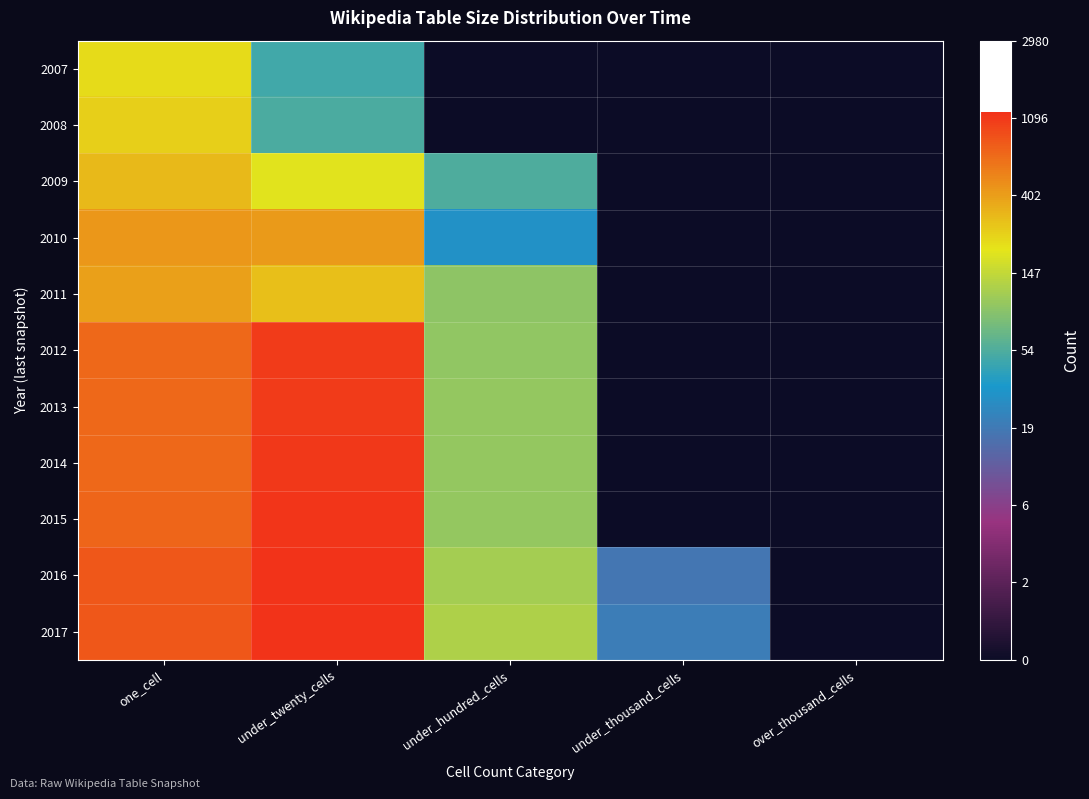

Reading left to right, transcribe all the data shown in this chart.

2007: one_cell=5.4	under_twenty_cells=3.9	under_hundred_cells=0.0	under_thousand_cells=0.0	over_thousand_cells=0.0
2008: one_cell=5.5	under_twenty_cells=4.0	under_hundred_cells=0.0	under_thousand_cells=0.0	over_thousand_cells=0.0
2009: one_cell=5.7	under_twenty_cells=5.3	under_hundred_cells=4.0	under_thousand_cells=0.0	over_thousand_cells=0.0
2010: one_cell=6.1	under_twenty_cells=6.0	under_hundred_cells=3.4	under_thousand_cells=0.0	over_thousand_cells=0.0
2011: one_cell=6.0	under_twenty_cells=5.7	under_hundred_cells=4.5	under_thousand_cells=0.0	over_thousand_cells=0.0
2012: one_cell=6.5	under_twenty_cells=7.0	under_hundred_cells=4.6	under_thousand_cells=0.0	over_thousand_cells=0.0
2013: one_cell=6.5	under_twenty_cells=7.0	under_hundred_cells=4.6	under_thousand_cells=0.0	over_thousand_cells=0.0
2014: one_cell=6.5	under_twenty_cells=7.0	under_hundred_cells=4.6	under_thousand_cells=0.0	over_thousand_cells=0.0
2015: one_cell=6.6	under_twenty_cells=7.0	under_hundred_cells=4.6	under_thousand_cells=0.0	over_thousand_cells=0.0
2016: one_cell=6.7	under_twenty_cells=7.1	under_hundred_cells=4.7	under_thousand_cells=2.9	over_thousand_cells=0.0
2017: one_cell=6.7	under_twenty_cells=7.1	under_hundred_cells=4.8	under_thousand_cells=3.0	over_thousand_cells=0.0